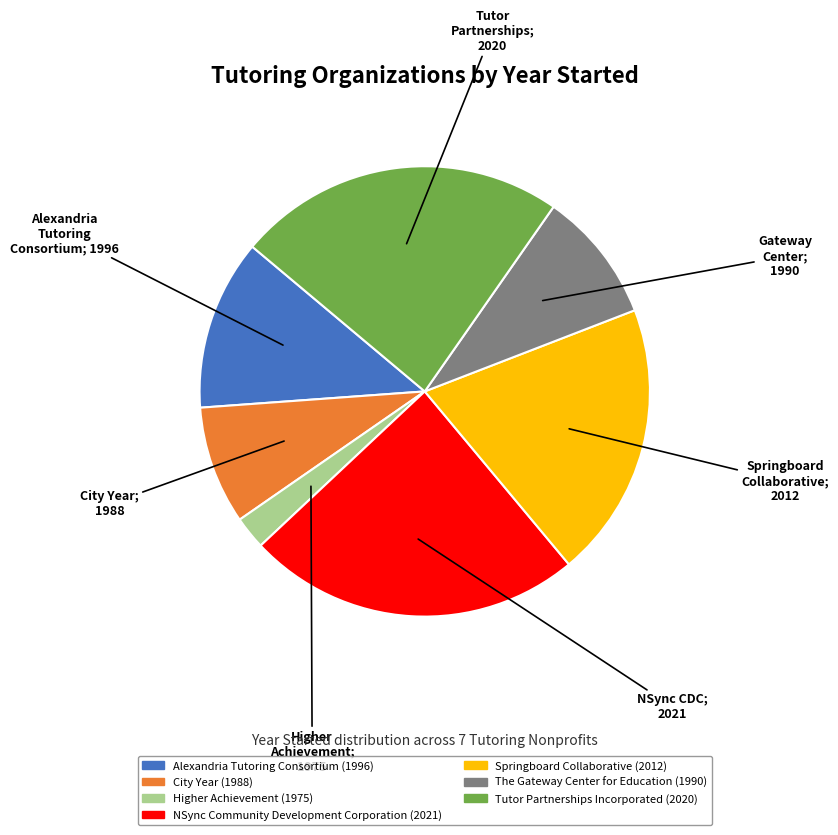

Is there any slice that represents more than half of the pie?

No